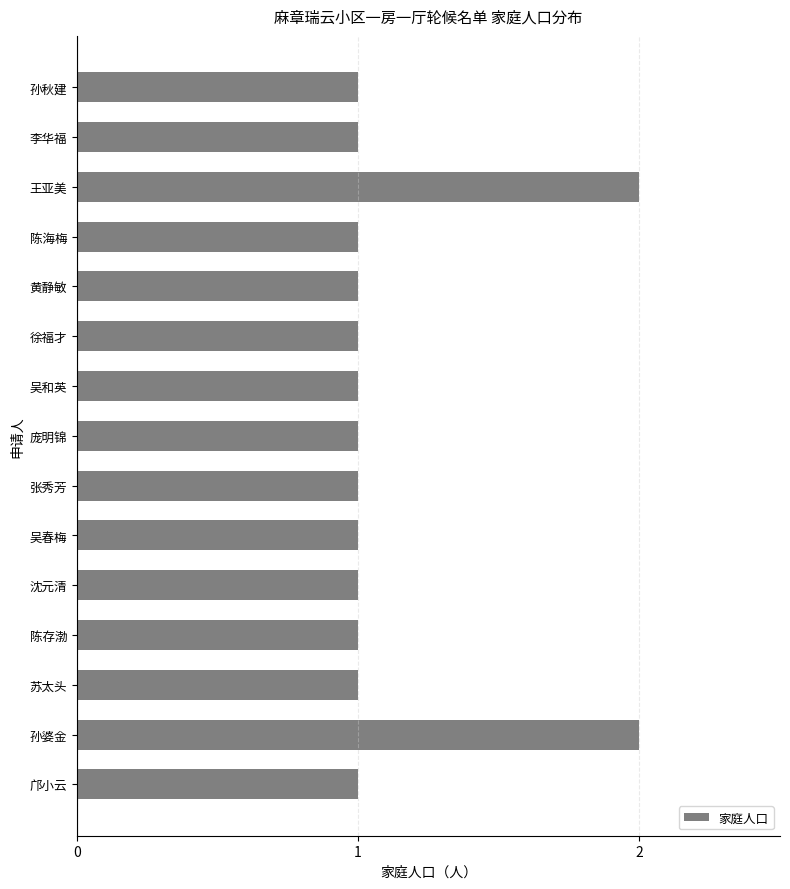

The chart shows a value of 1 at 苏太头. True or false?

True